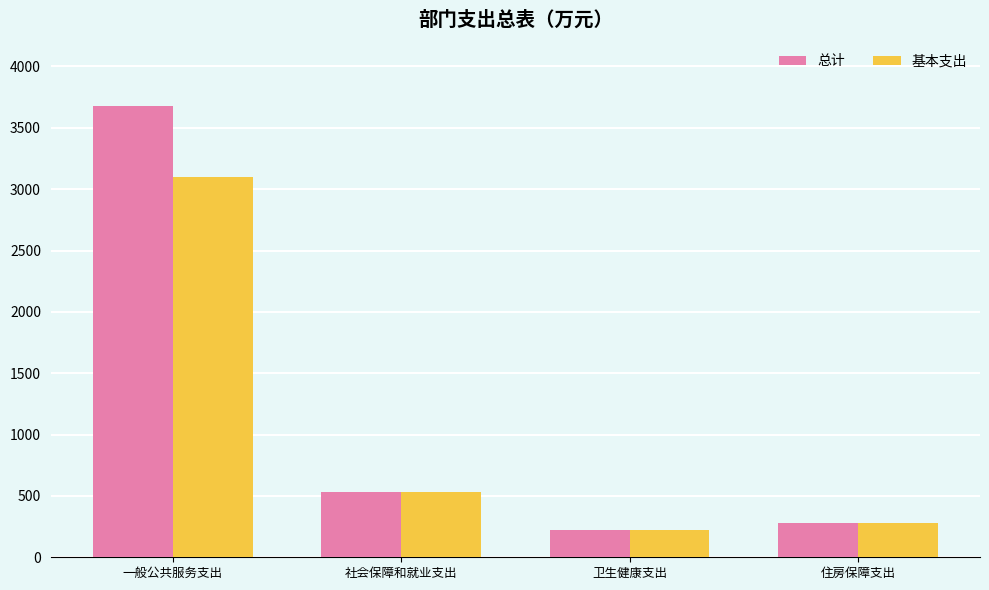

What is the difference between the maximum and minimum values in the 总计 series?

3457.7